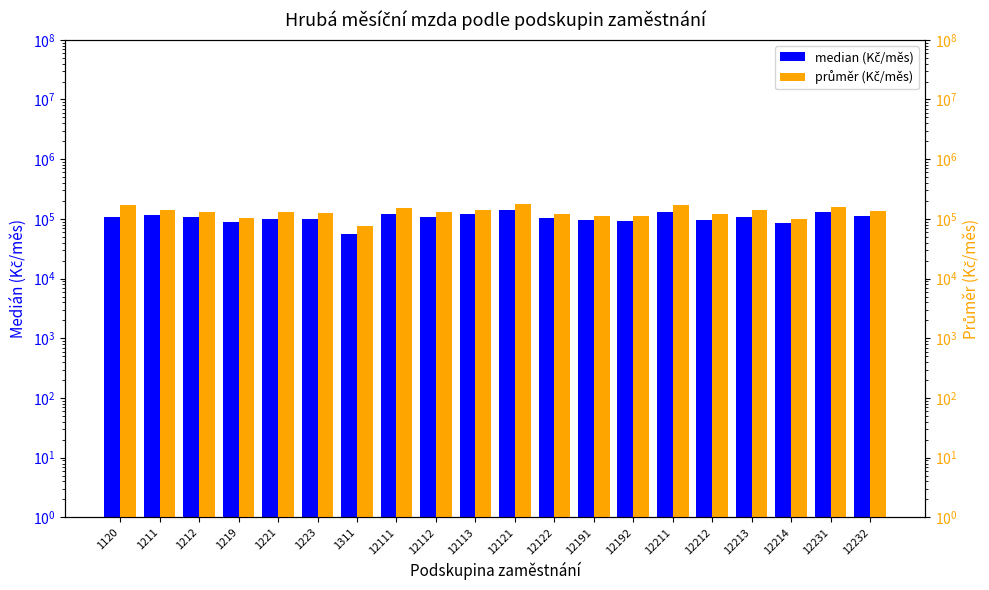

How many bars are there in each group?

2